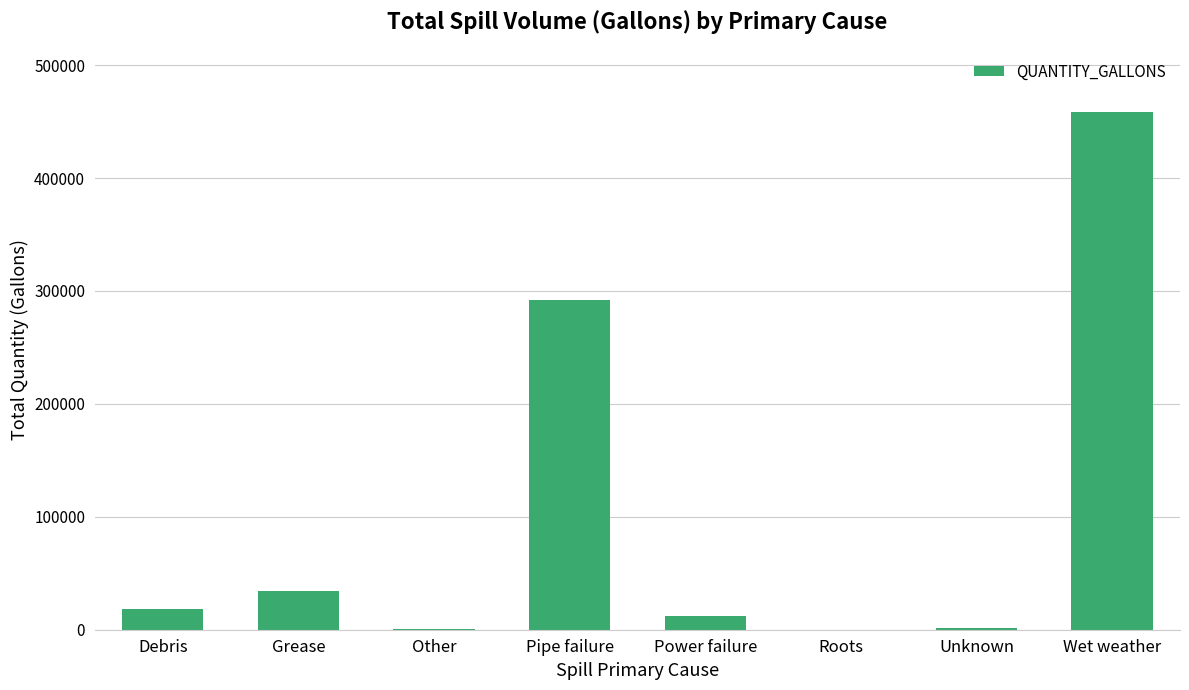

What is the maximum value shown in the chart?

458580